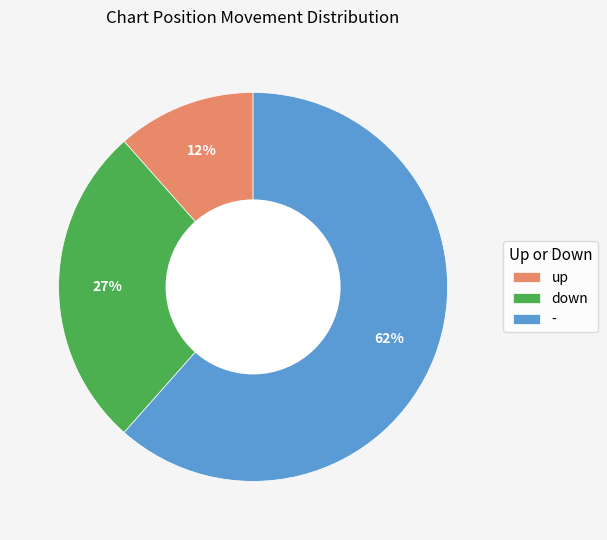

Count the number of slices in the pie.

3